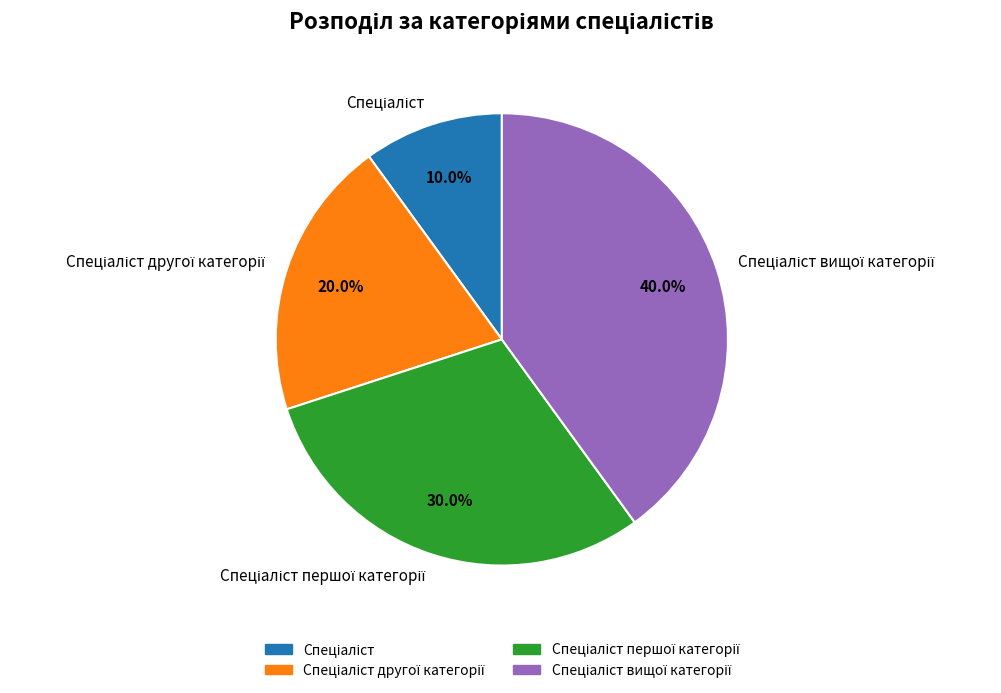

How many slices are in this pie chart?

4